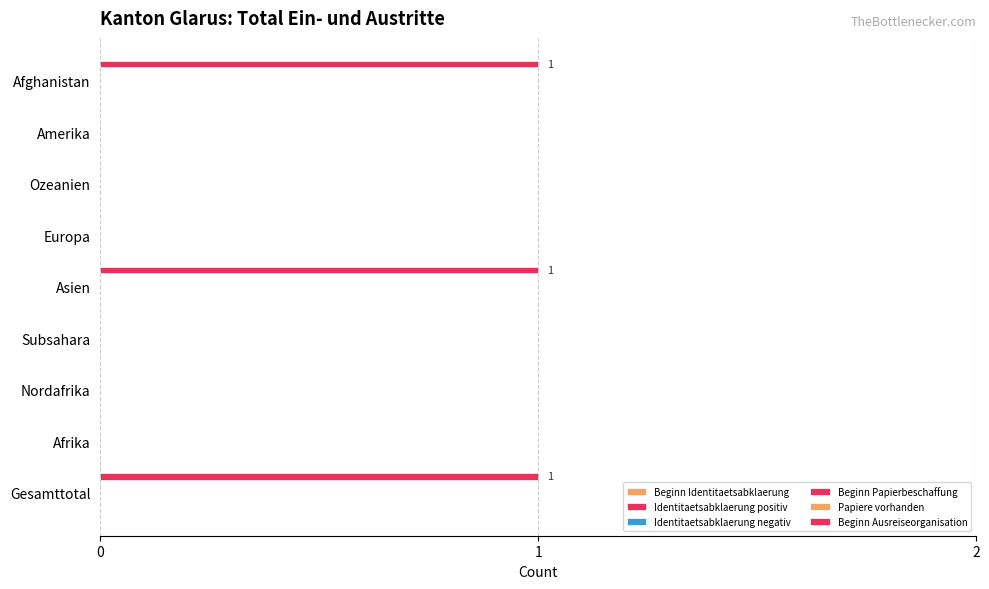

How many distinct data groups are displayed?

1